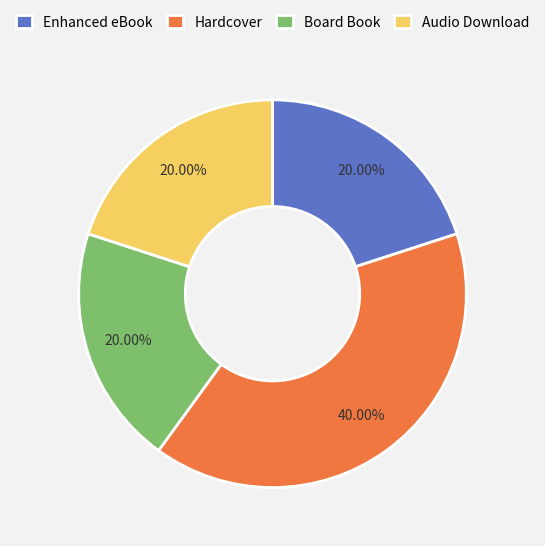

Does Board Book account for over 50% of the chart?

No